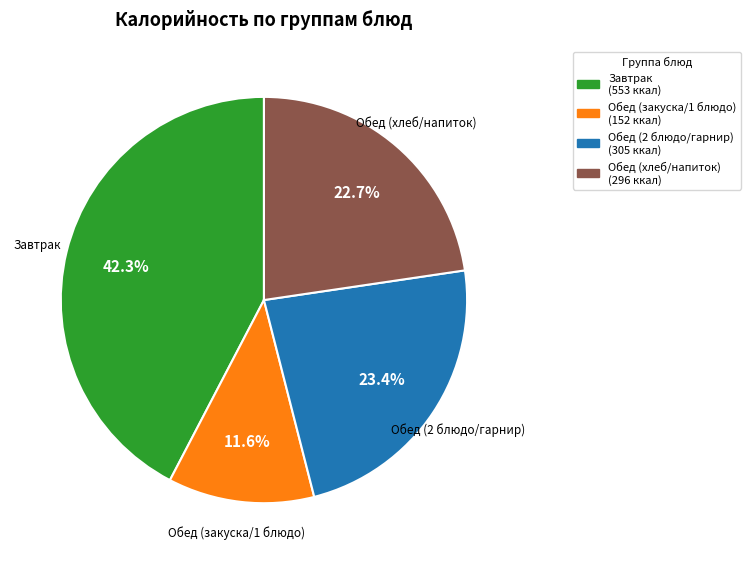

Is there a majority slice in this chart?

No